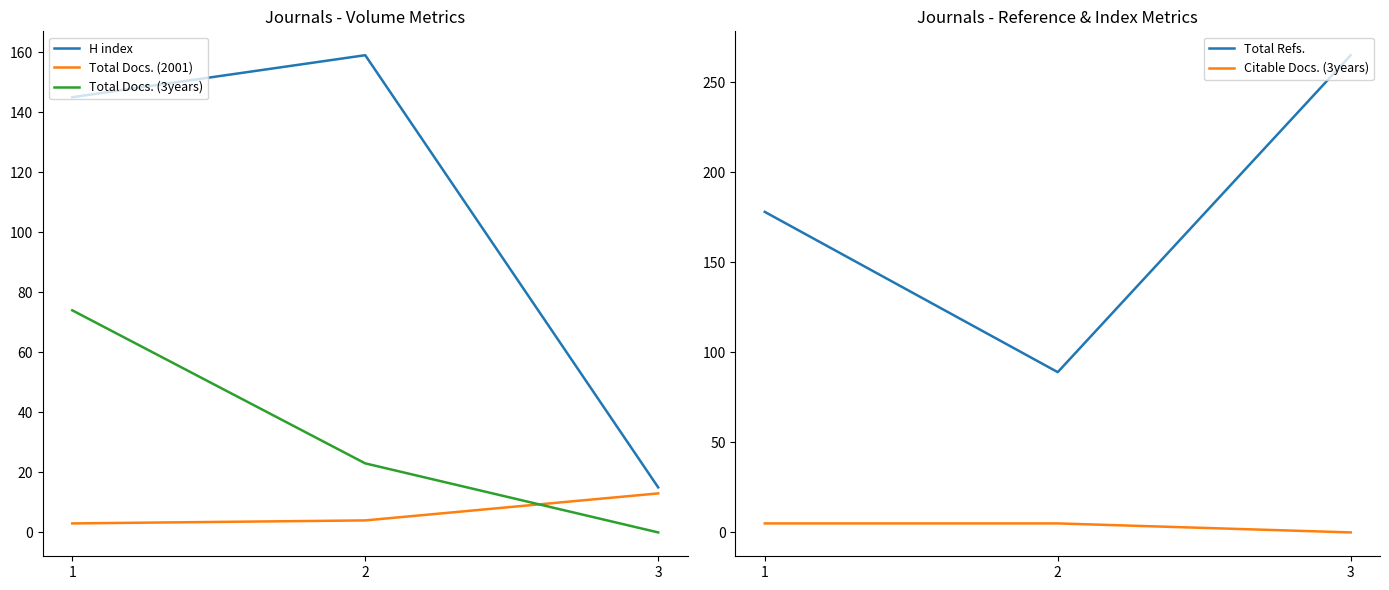

How many lines are shown in the chart?

5